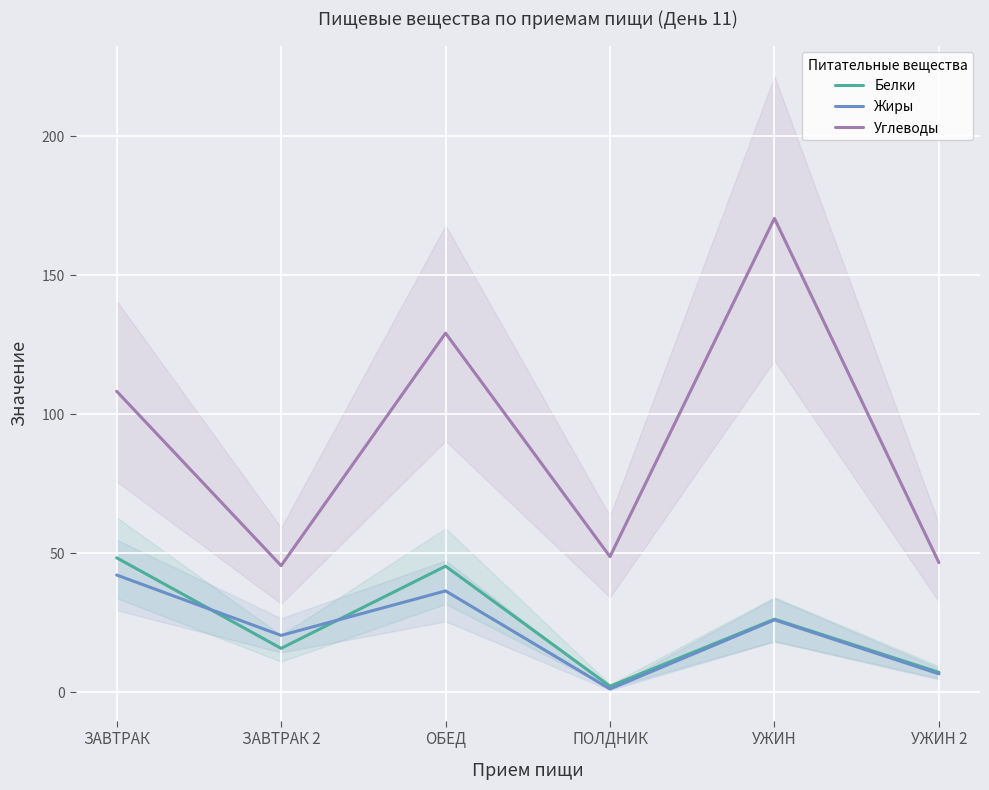

Is the value of Белки at ПОЛДНИК greater than the value of Углеводы at ОБЕД?

No